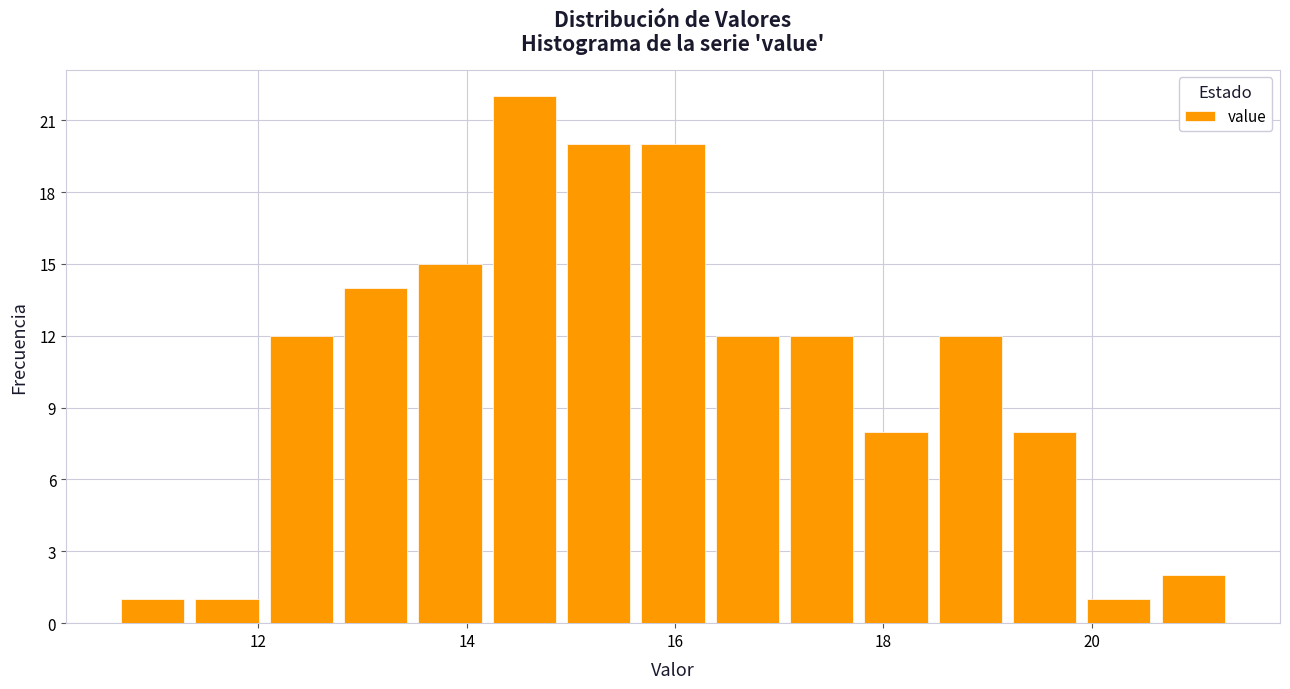

Around what value on the x-axis is the tallest bar? Give the approximate position of its centre, as read against the axis.

14.6